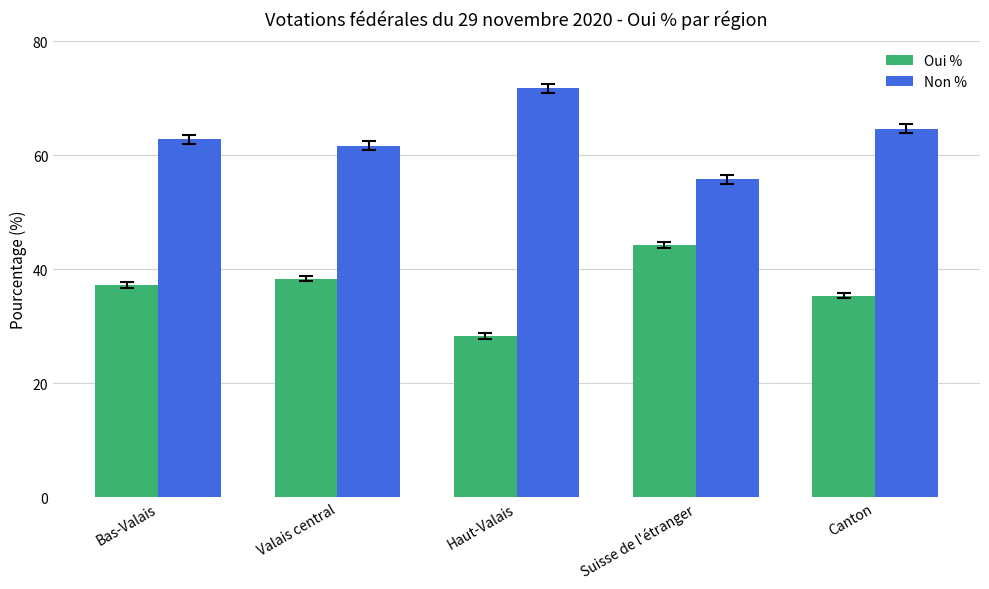

What value does the Oui % series have at Bas-Valais?

37.2